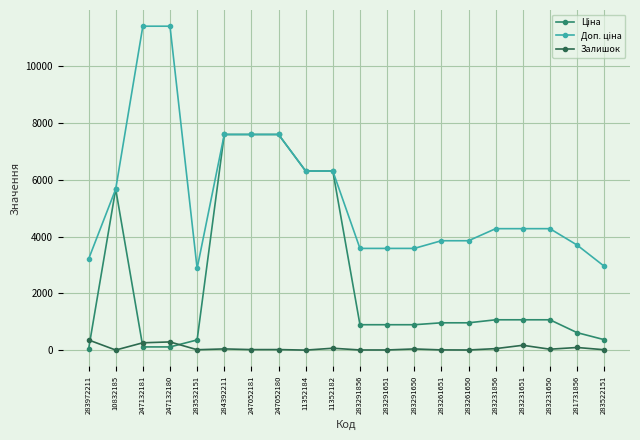

What is the label of the 5th point from the right?

283231856